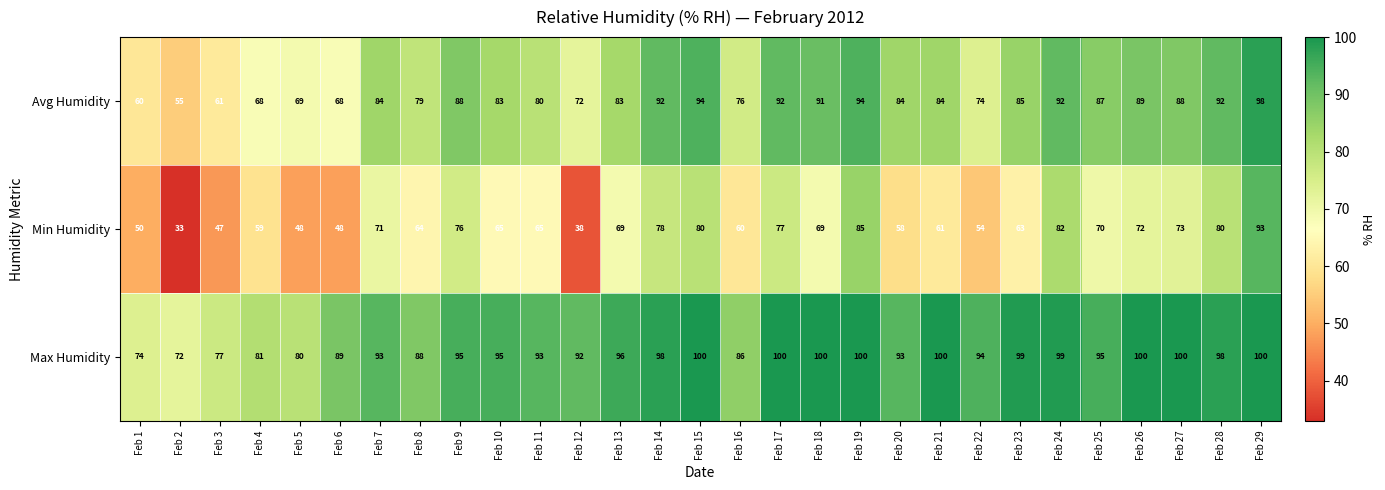

Which series changed the most between Feb 9 and Feb 12?

Min Humidity